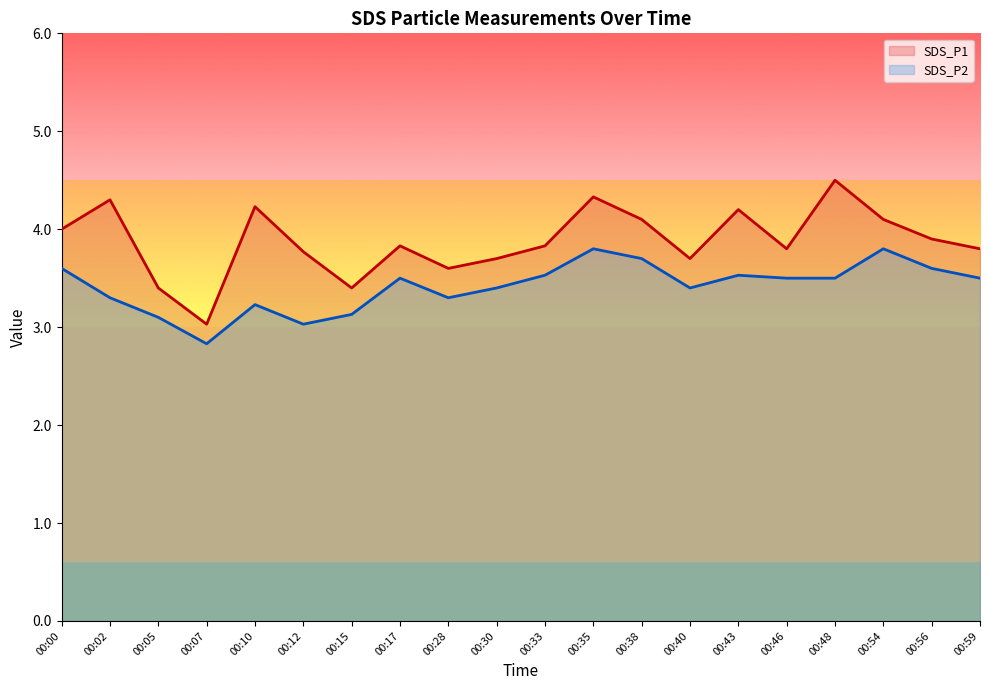

What are all the series names shown in the legend?

SDS_P1, SDS_P2